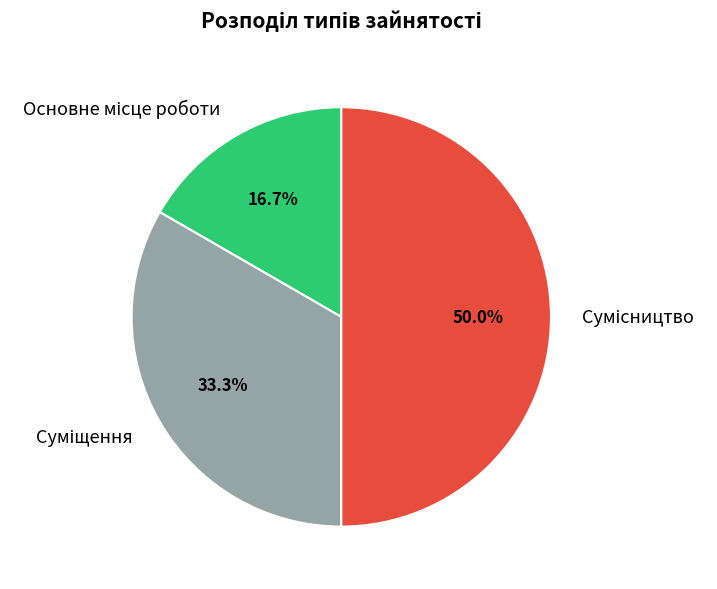

What is the change in value from Основне місце роботи to Сумісництво?

+2